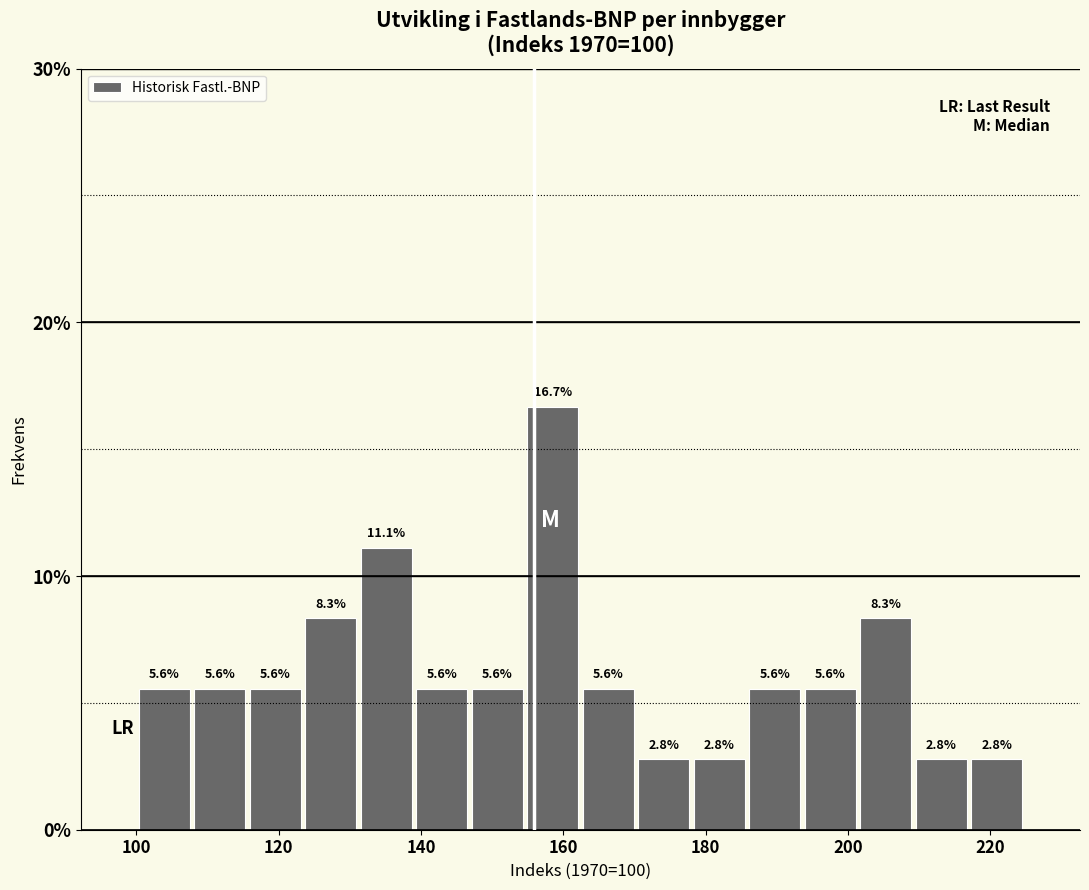

Around what value on the x-axis is the tallest bar? Give the approximate position of its centre, as read against the axis.

158